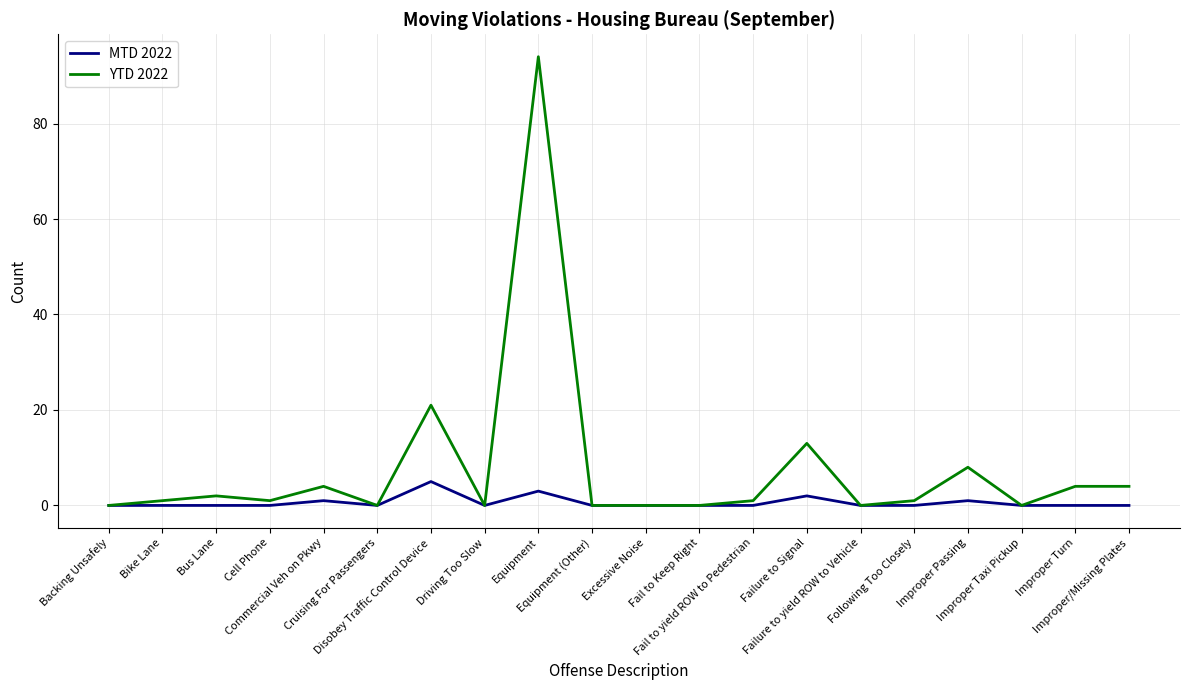

How many MTD 2022 values are between 0 and 1?

17